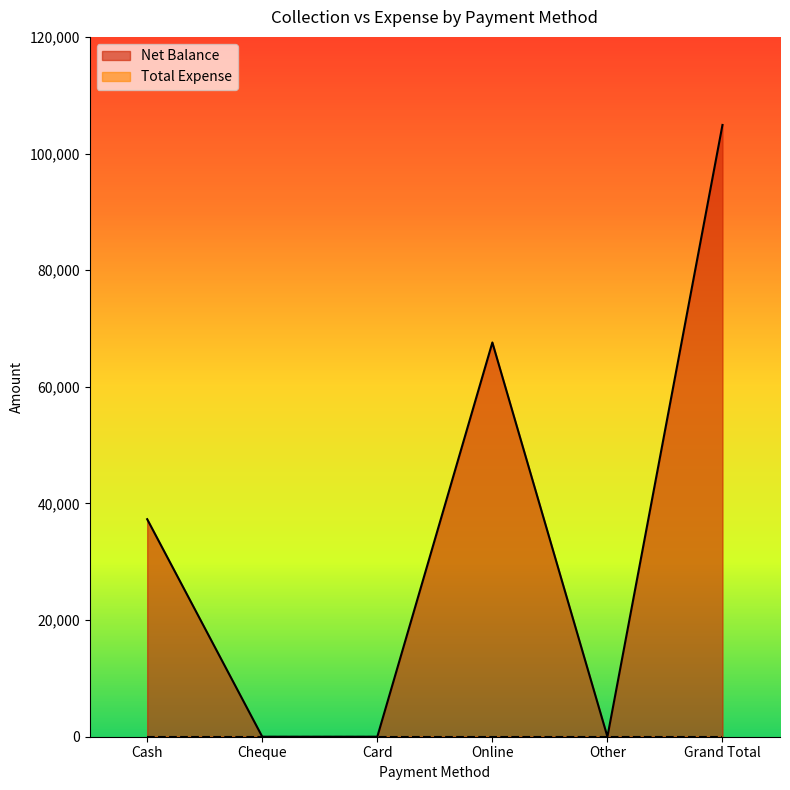

True or false: the data has more than 2 interior local peaks.

False